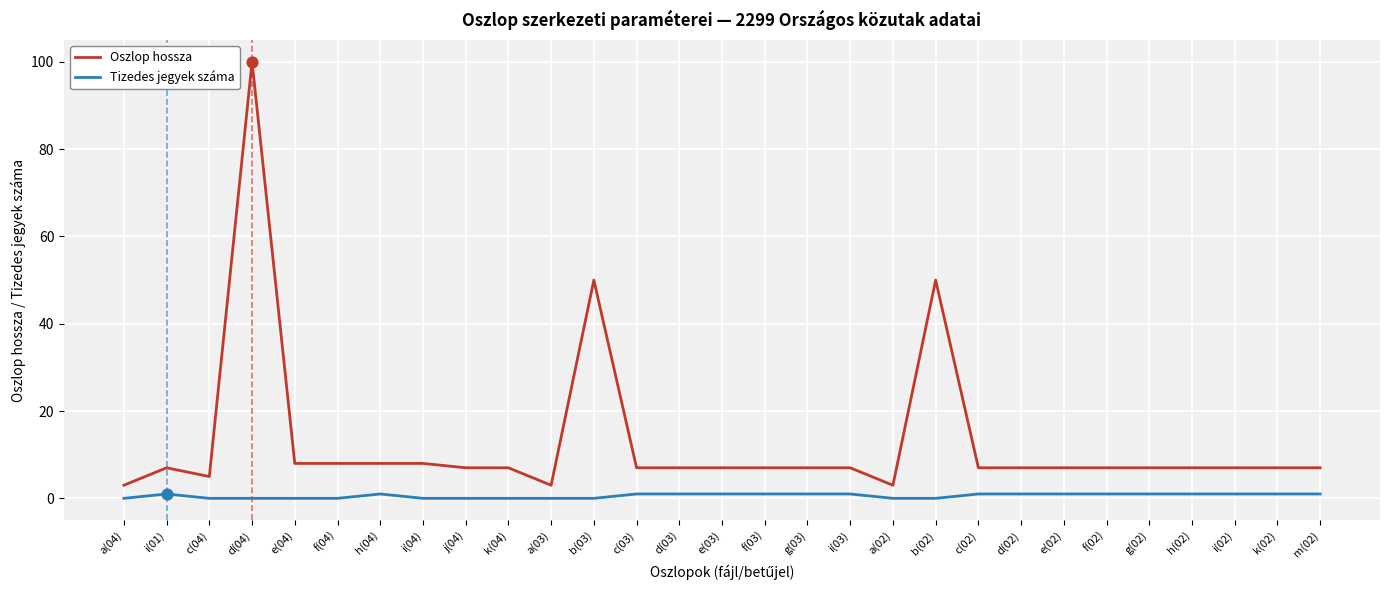

What is the total value across all series at g(03)?

8